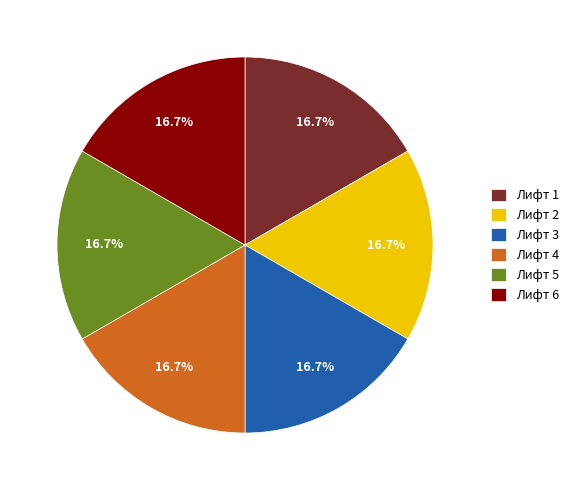

What is the ratio of the value at Лифт 4 to the value at Лифт 3?

1.0